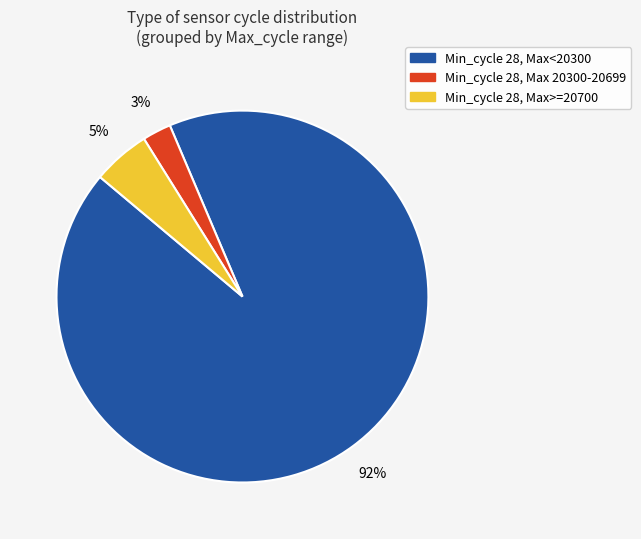

How many segments does this pie chart have?

3